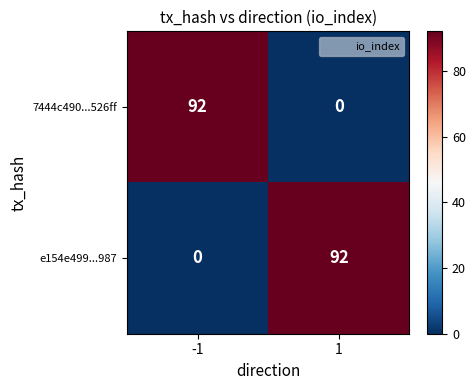

How many series are shown in this chart?

2